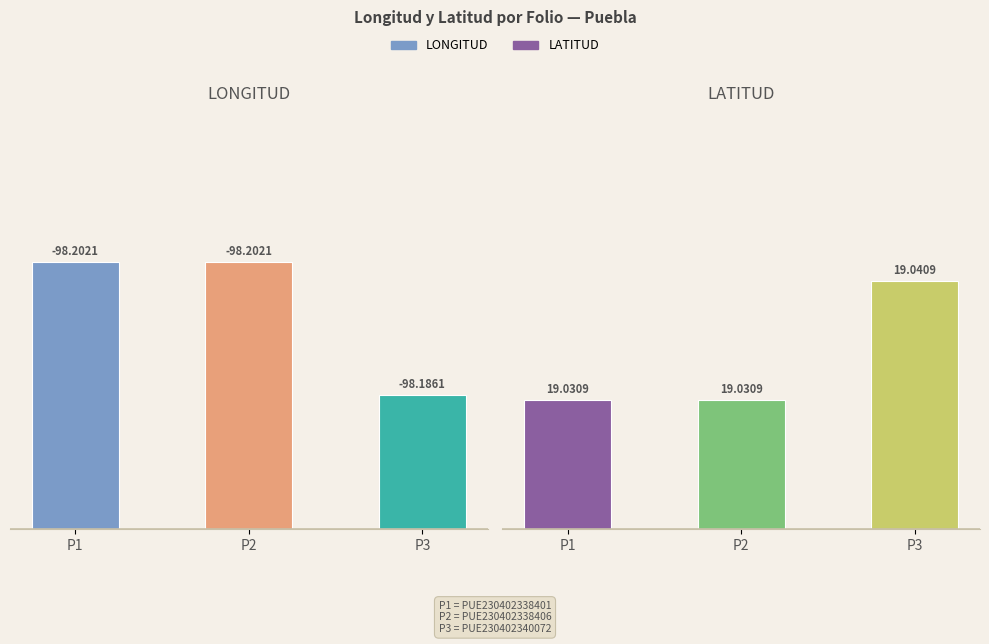

List the labels in order of LONGITUD value, largest first.

P1, P2, P3